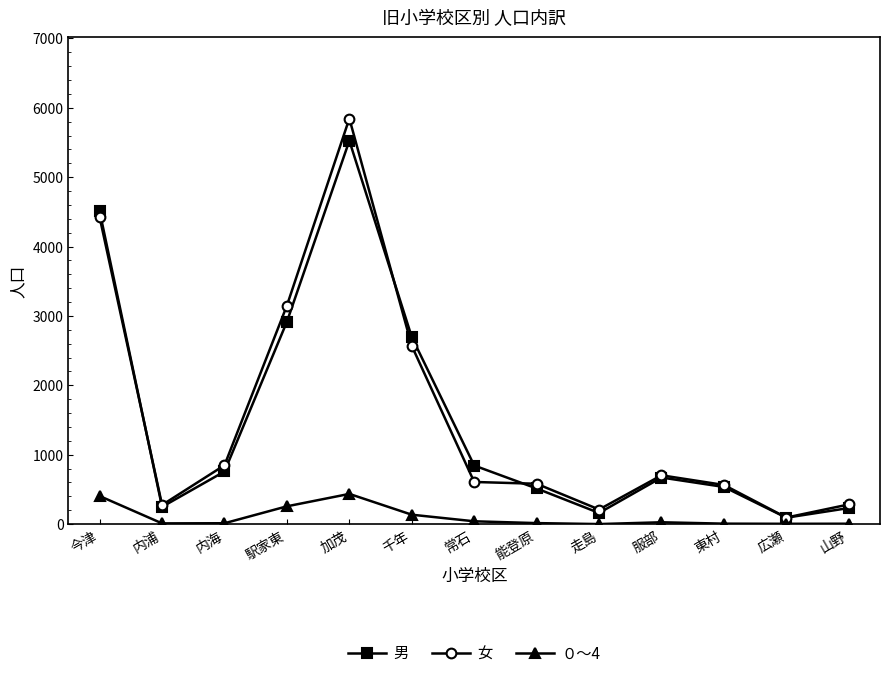

At which category is the sum across all series the highest?

加茂